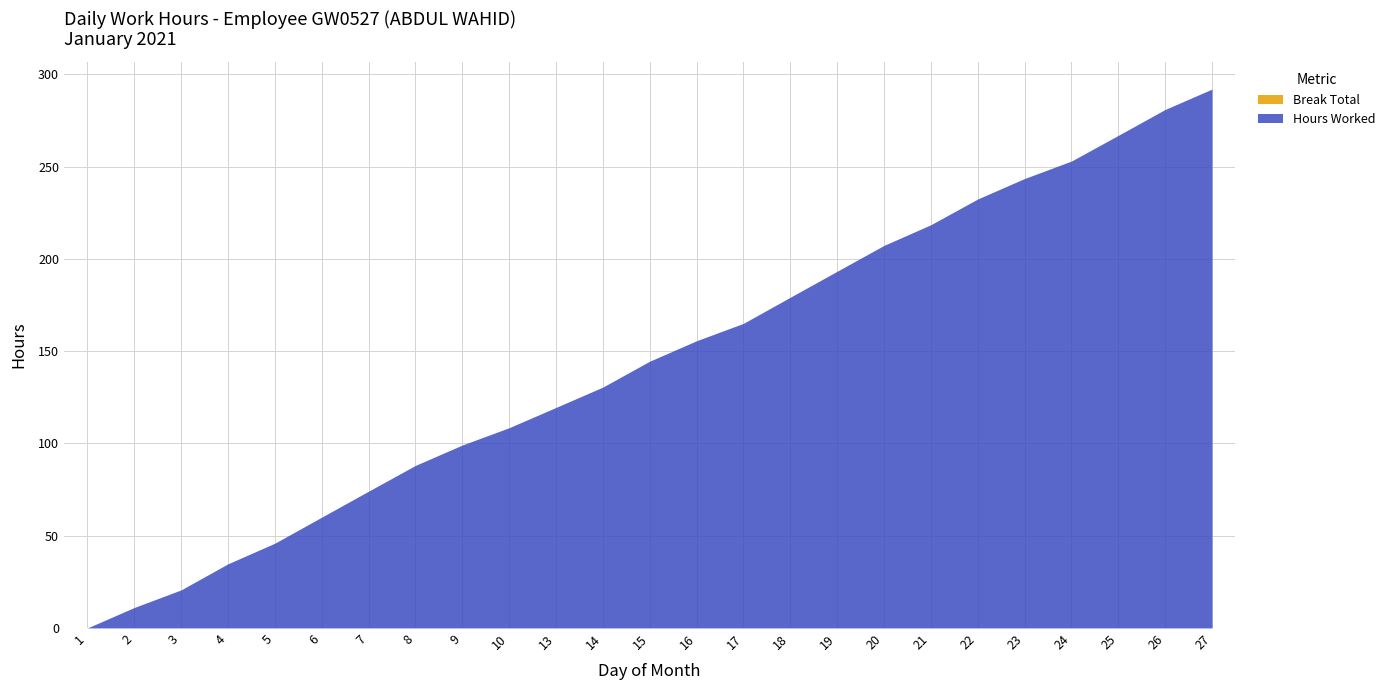

At which label does Break Total reach its peak?

1